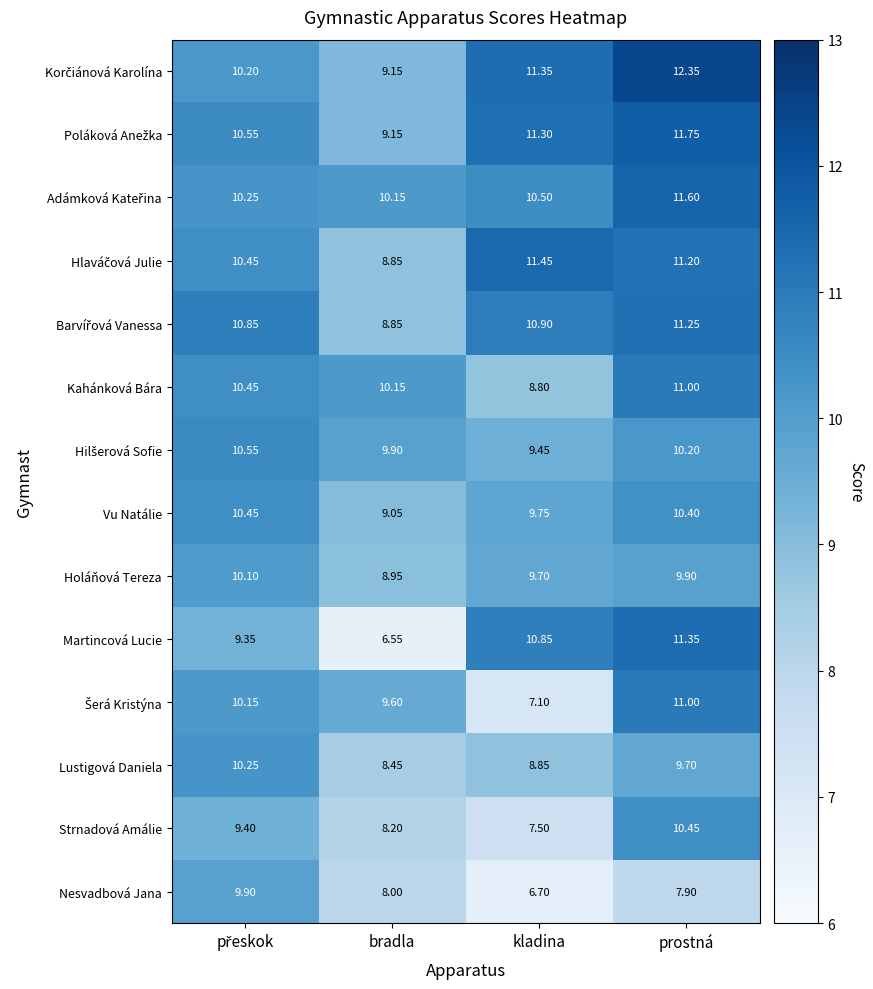

At which category is the sum across all series the highest?

prostná